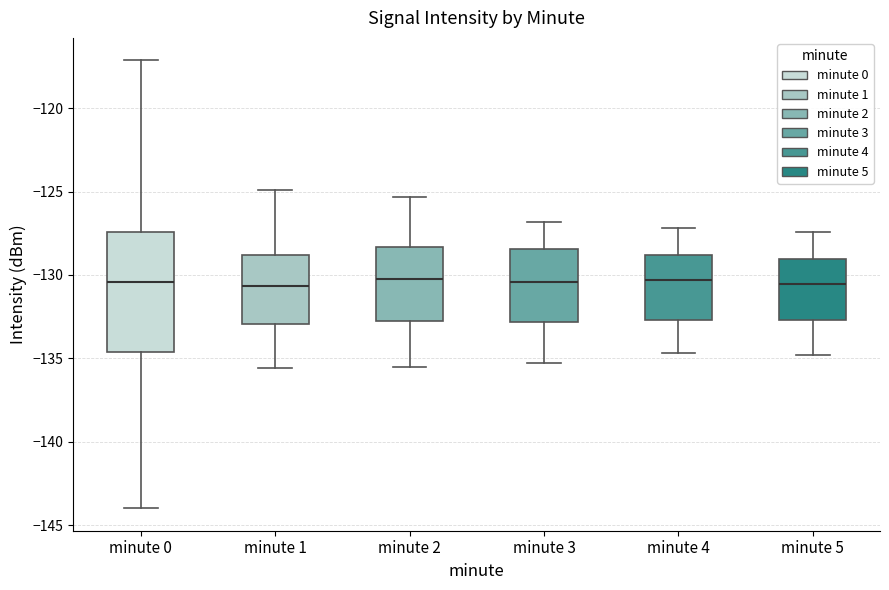

Comparing the boxes themselves (not the whiskers), which one is the tallest?

minute 0